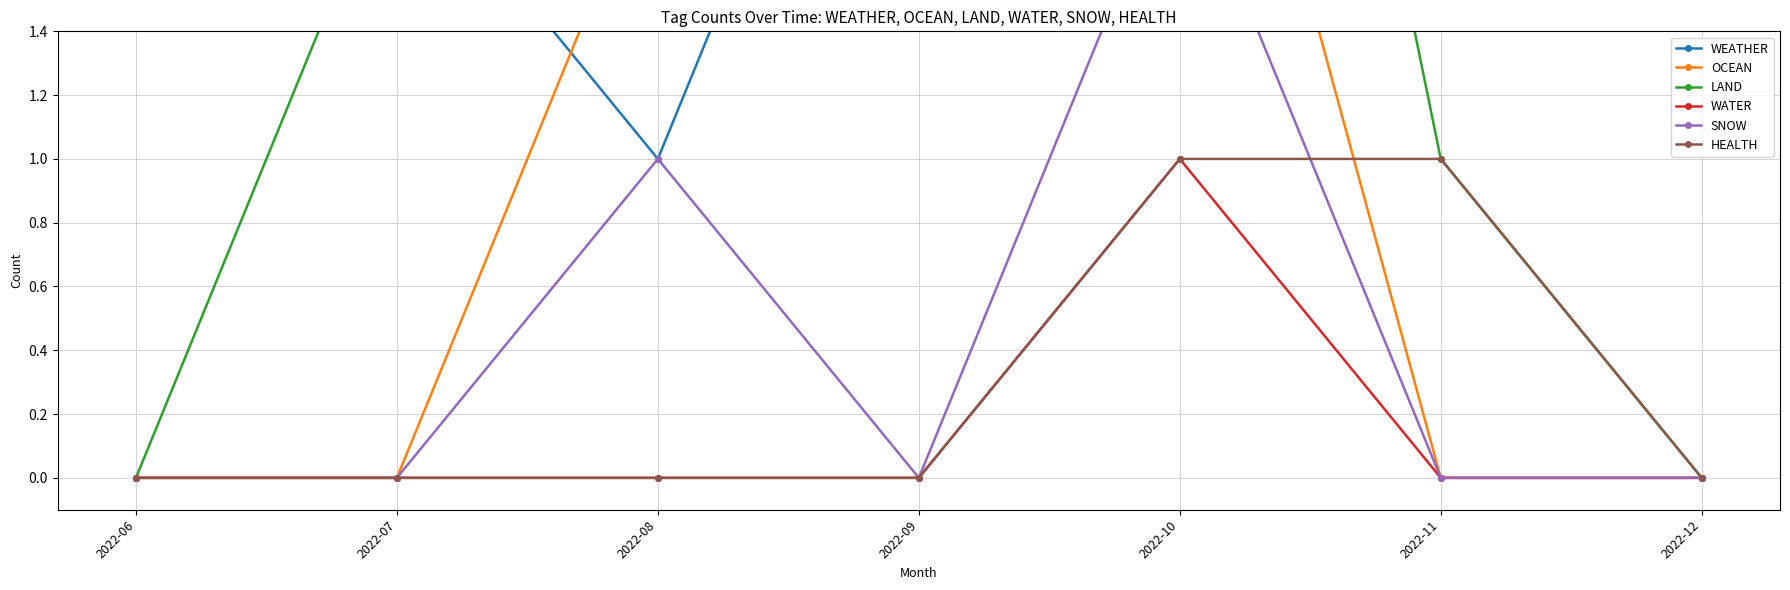

Count the LAND values in the range 0 to 2.

6